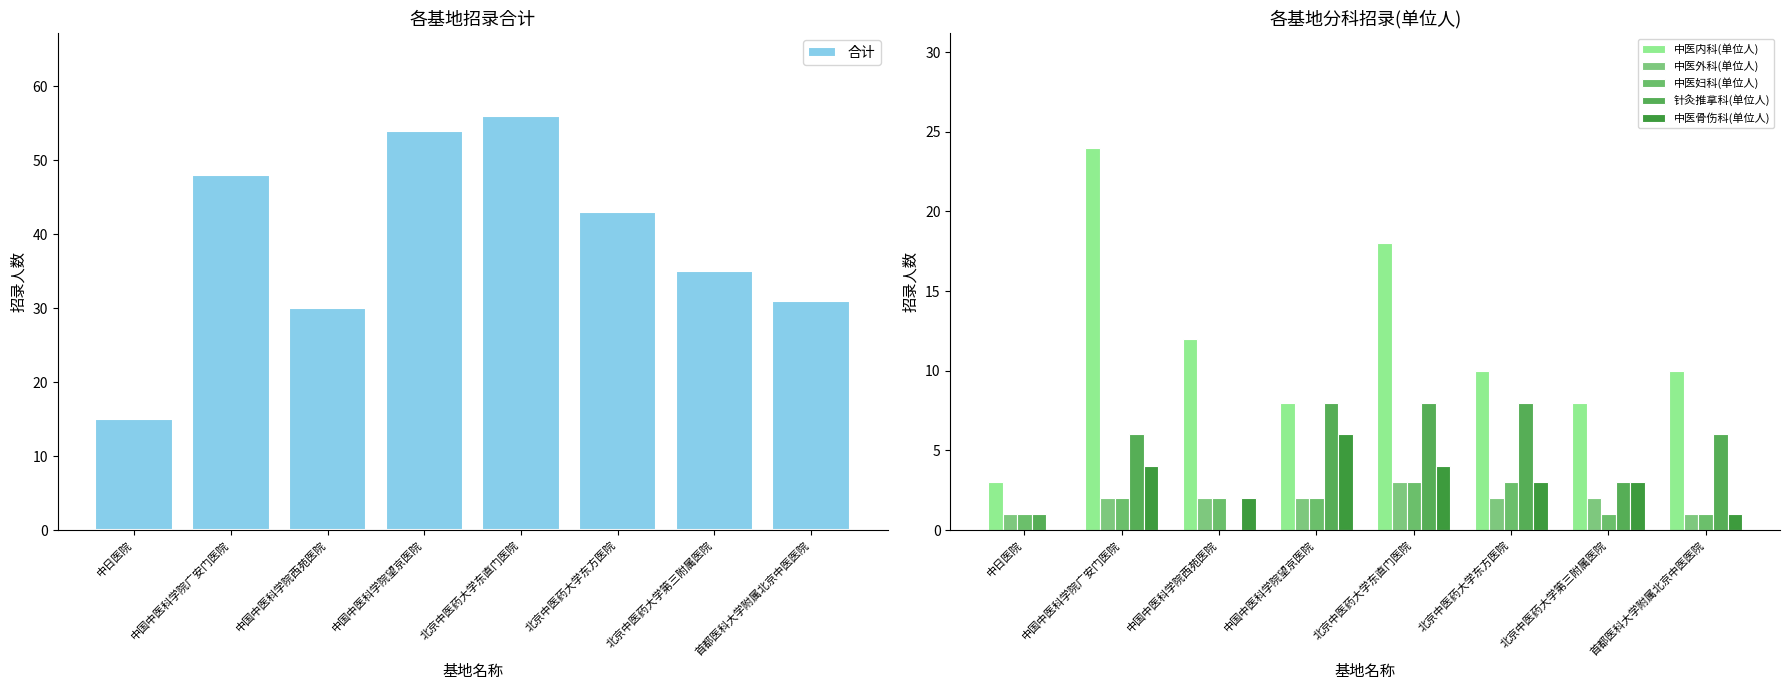

What is the label of the 5th bar from the left?

北京中医药大学东直门医院